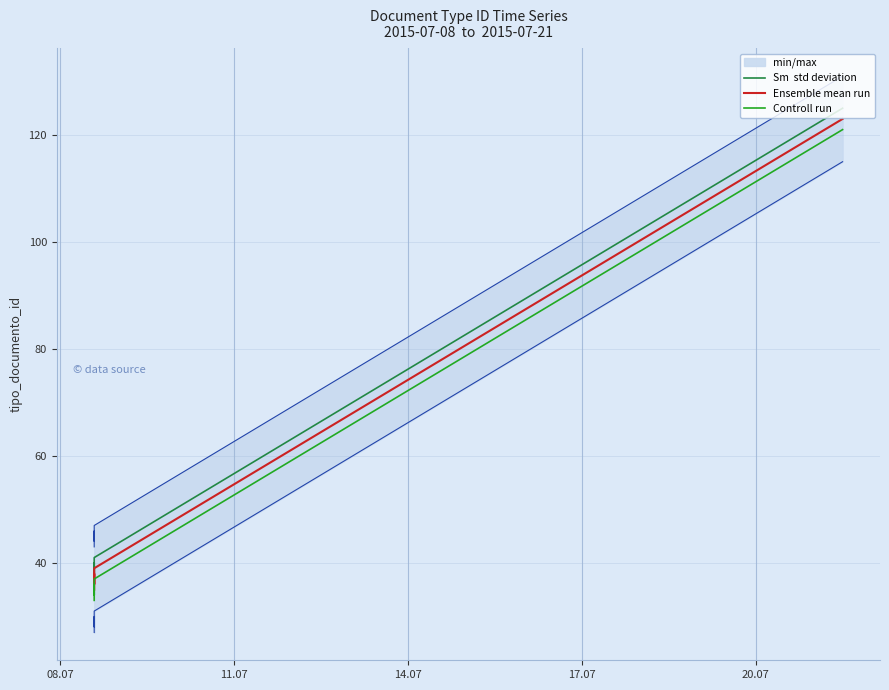

At how many categories does at least one series exceed 102?

1